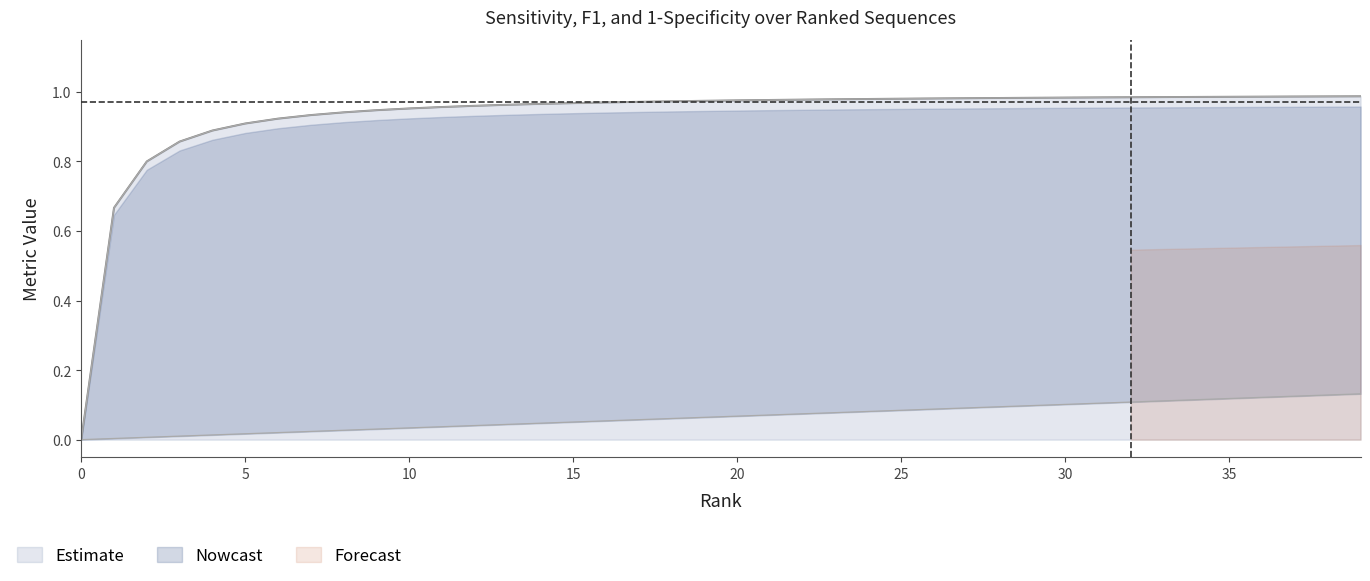

What is the difference between the second highest and second lowest values in the sens series?

0.1